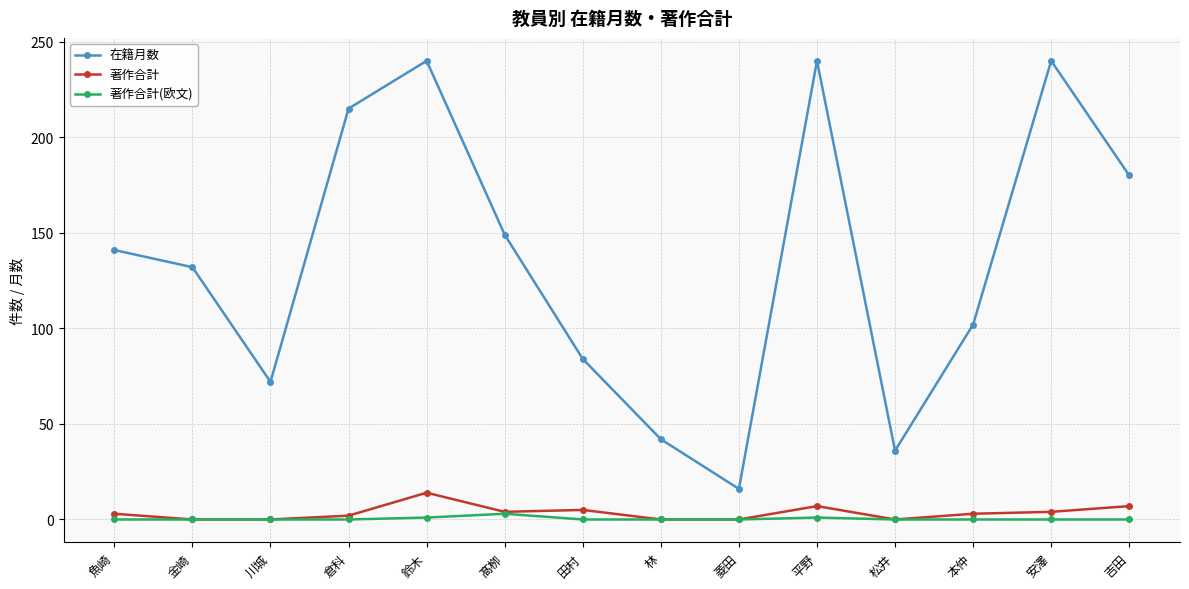

What is the total value across all series at 松井?

36